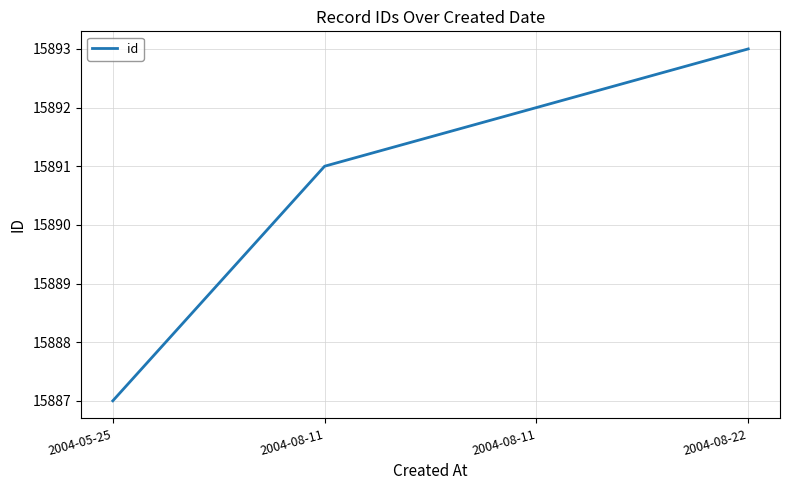

Between 2004-08-11 and 2004-08-11, which is larger?

2004-08-11